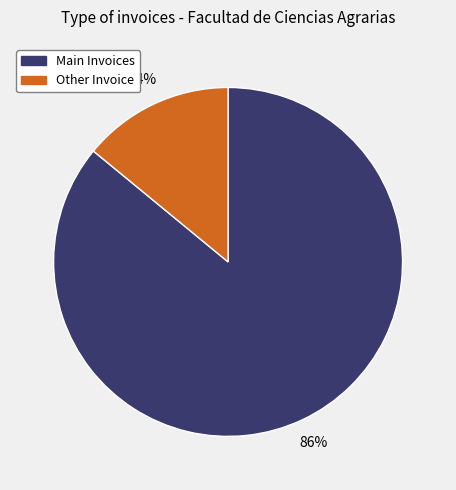

Does any single category account for the majority?

Yes